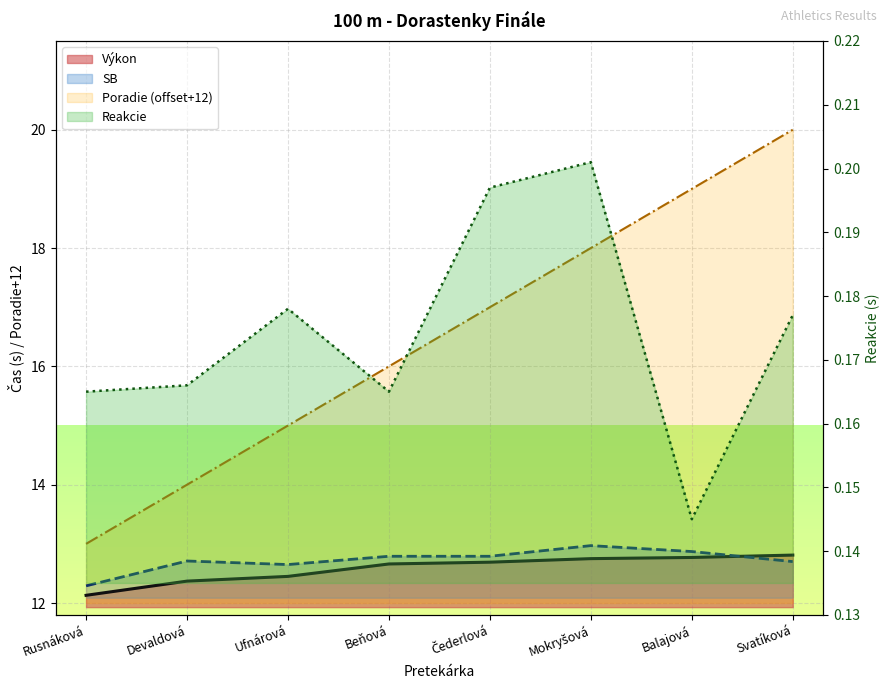

At which category does the chart reach its peak across all series?

Svatíková